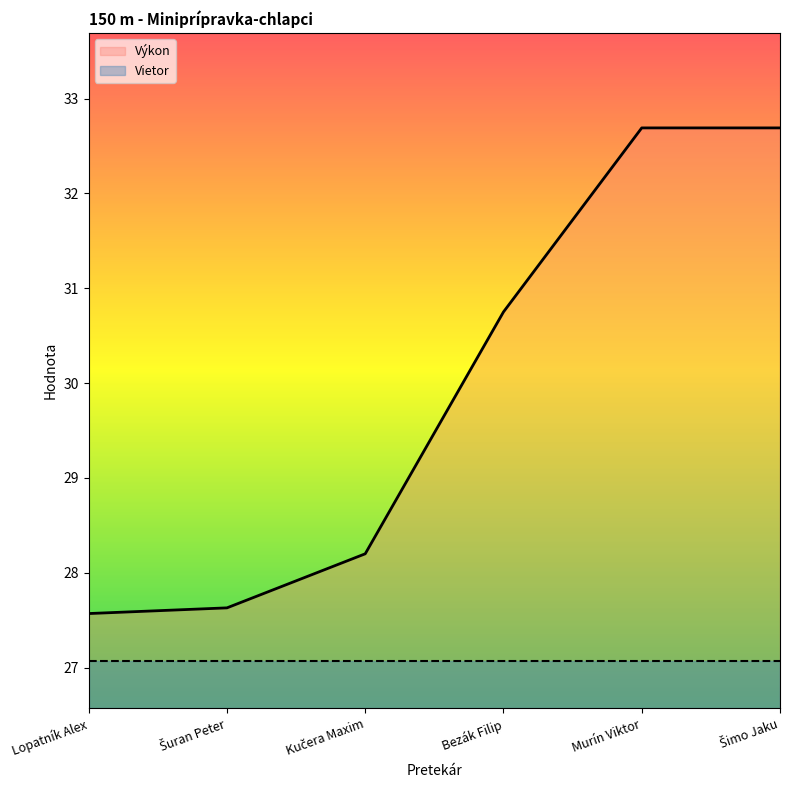

Reading left to right, list all the values displayed in this chart.

Lopatník Alex=27.6	Šuran Peter=27.6	Kučera Maxim=28.2	Bezák Filip=30.8	Murín Viktor=32.7	Šimo Jaku=32.7